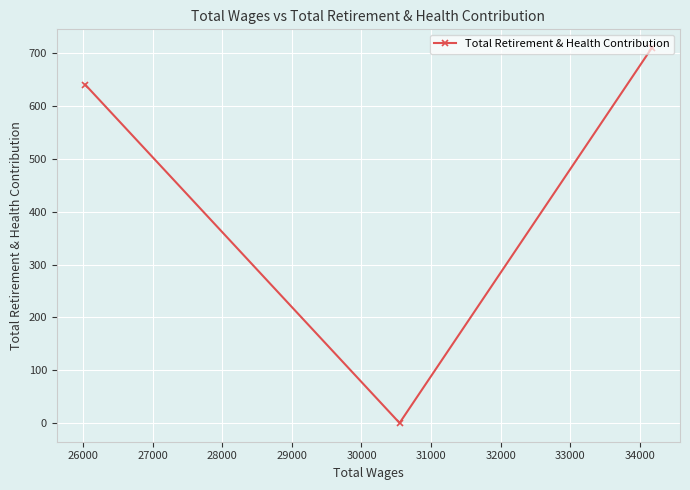

What is the difference between the second highest and minimum values?

641